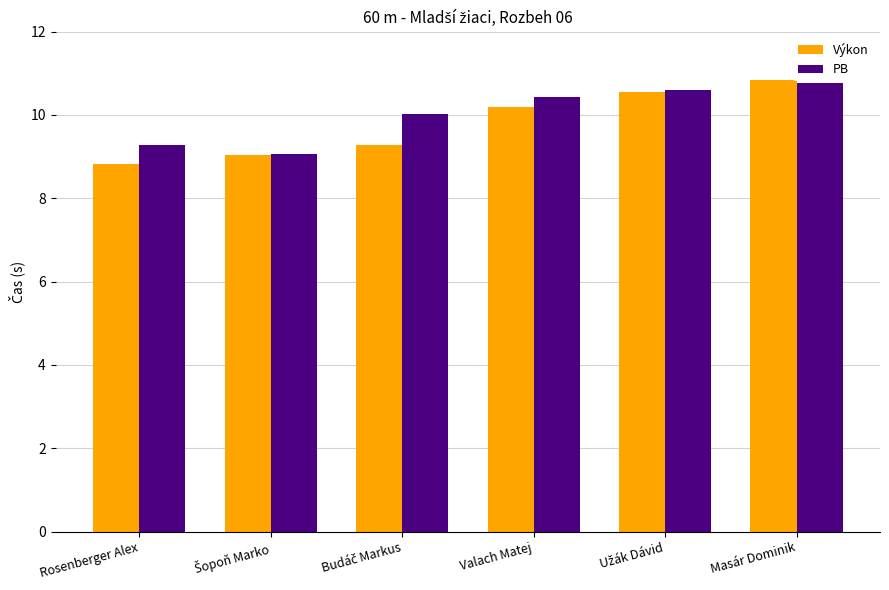

What is the total value across all series at Rosenberger Alex?

18.1